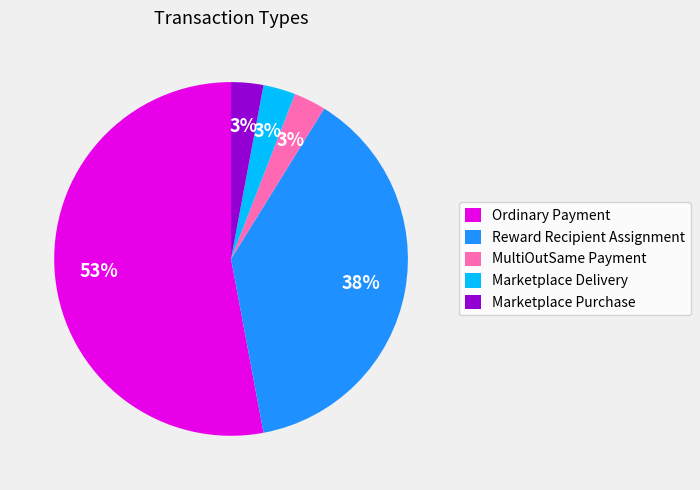

To the nearest percent, what is the difference between the Marketplace Purchase and Ordinary Payment slice percentages?

50%